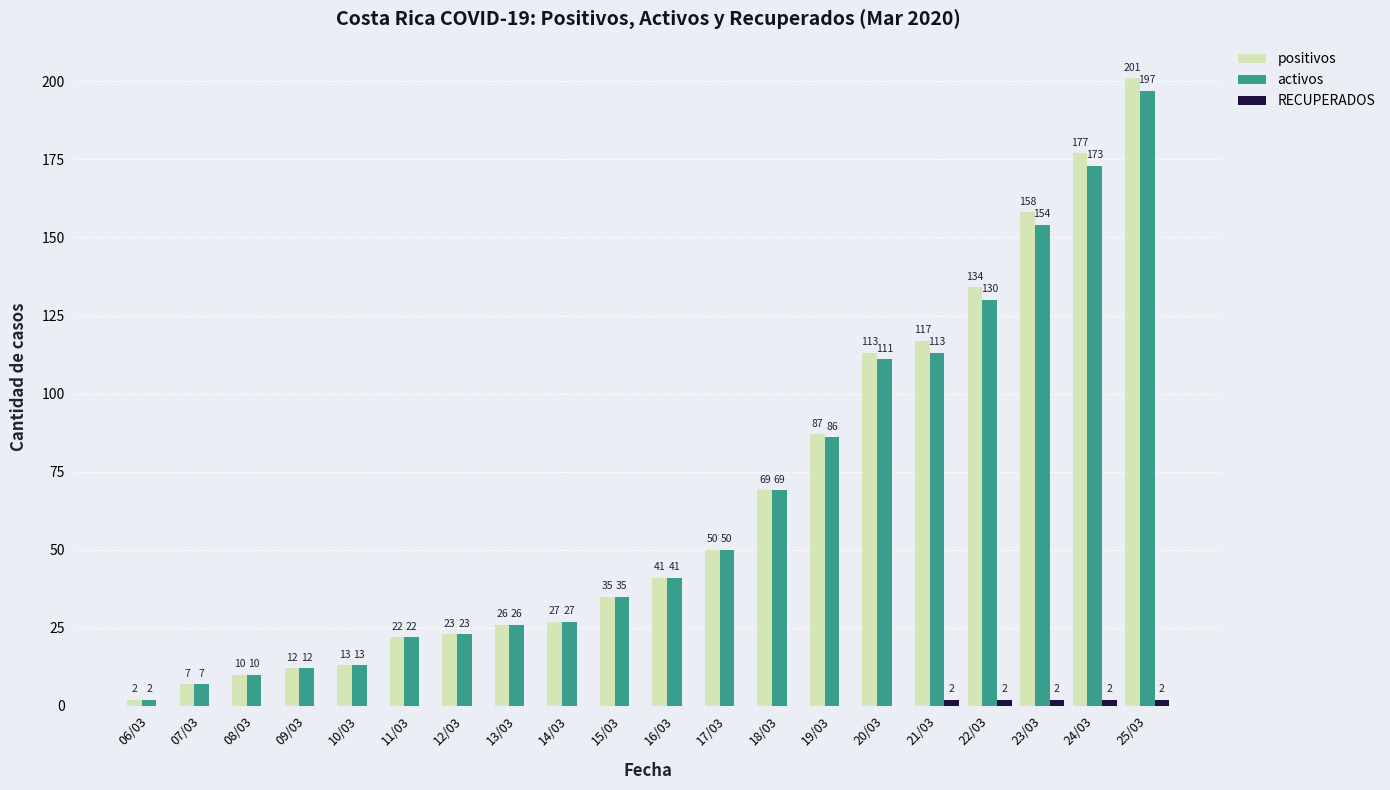

Where is positivos nearest to the value 101?

20/03